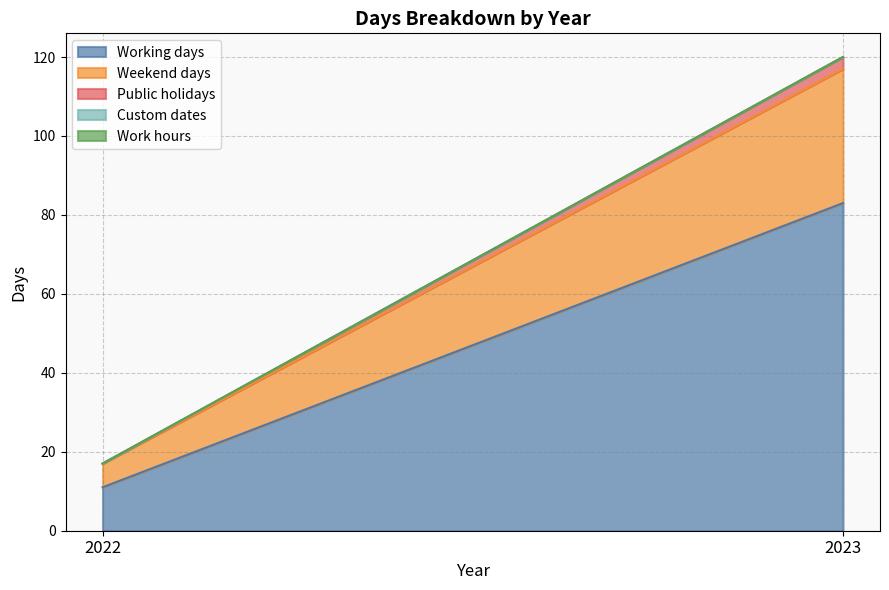

Rank the categories by Working days value from highest to lowest.

2023, 2022